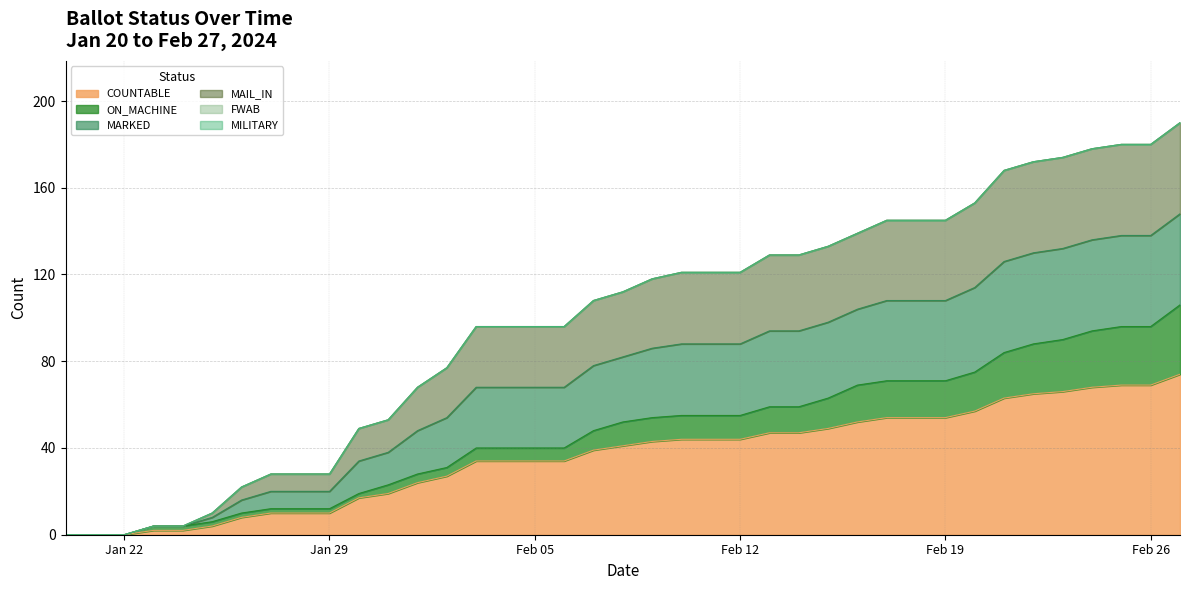

Does the chart have visible grid lines?

Yes